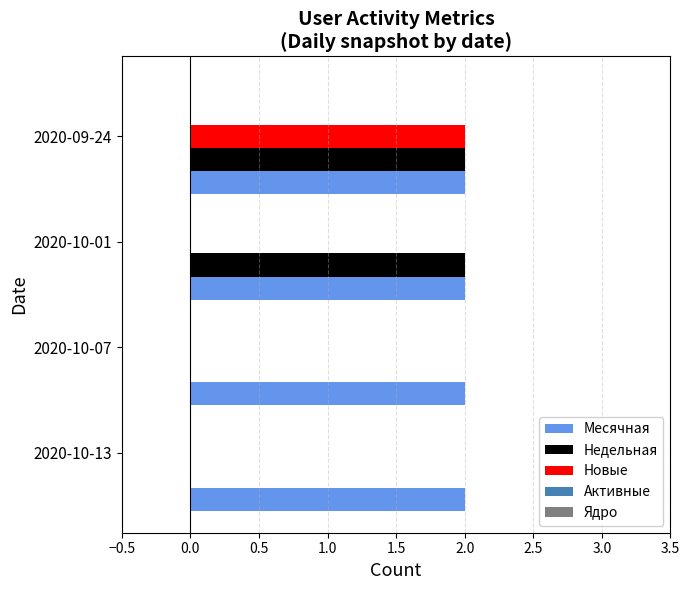

True or false: Новые has a value of 2 at 2020-09-24.

True